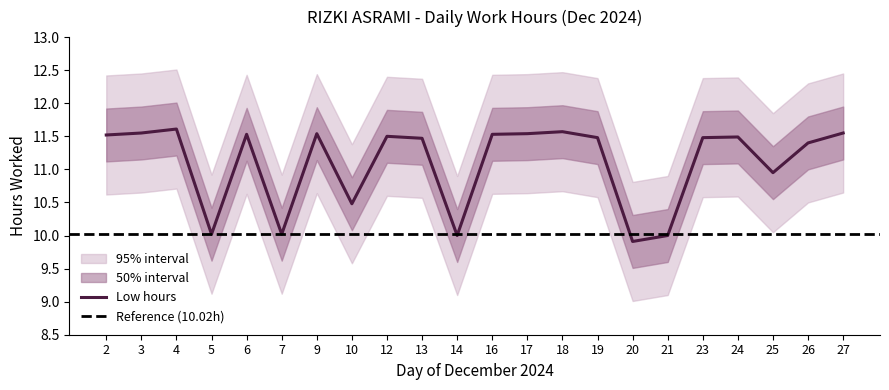

Rank the categories by value from highest to lowest.

4, 18, 3, 27, 9, 17, 6, 16, 2, 12, 24, 19, 23, 13, 26, 25, 10, 5, 7, 14, 21, 20